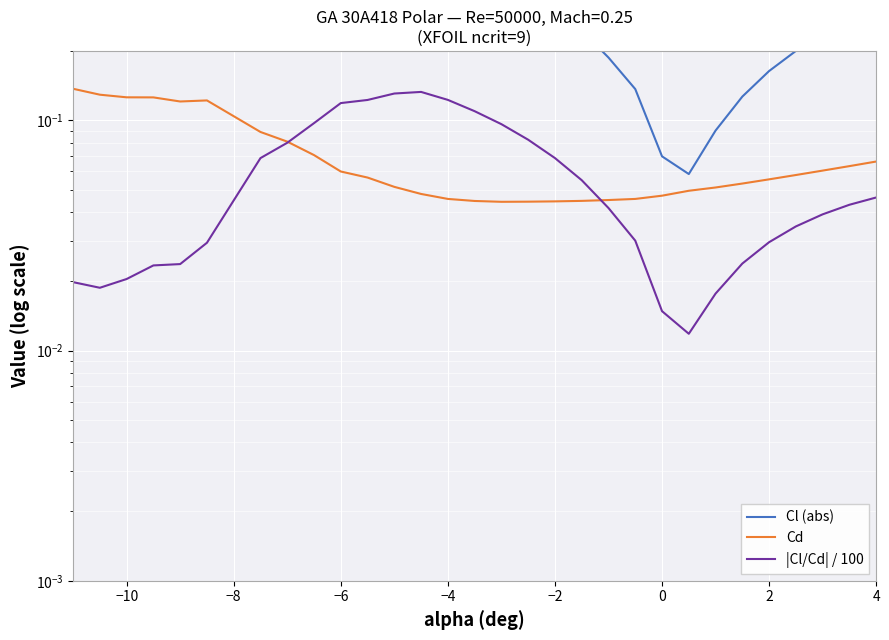

What is the difference between the highest and lowest values at 4?

0.6